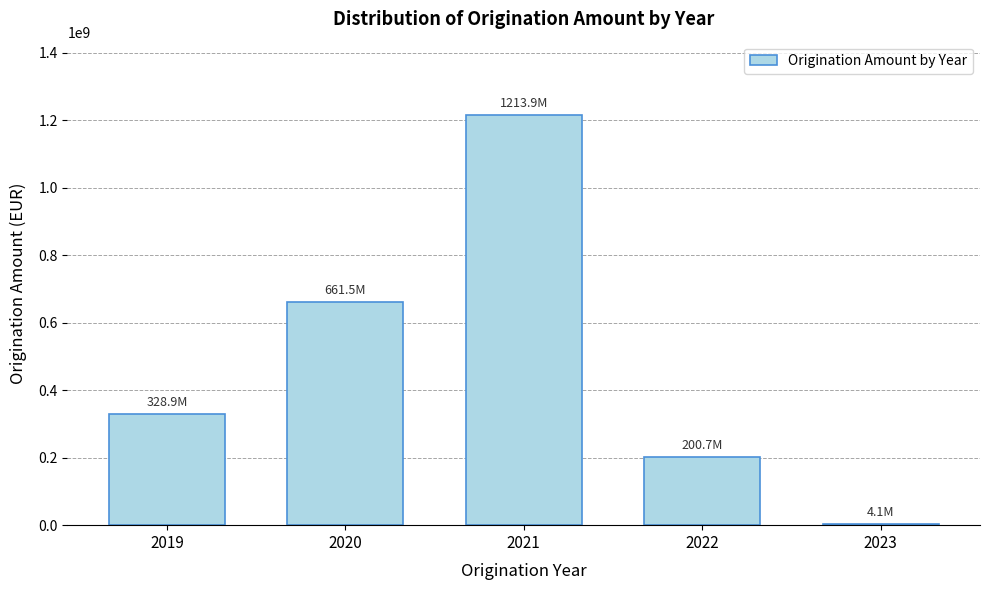

Reading left to right, extract all data points from this chart.

2019=328937074.2	2020=661468560.8	2021=1213934614.6	2022=200684216.0	2023=4134763.8